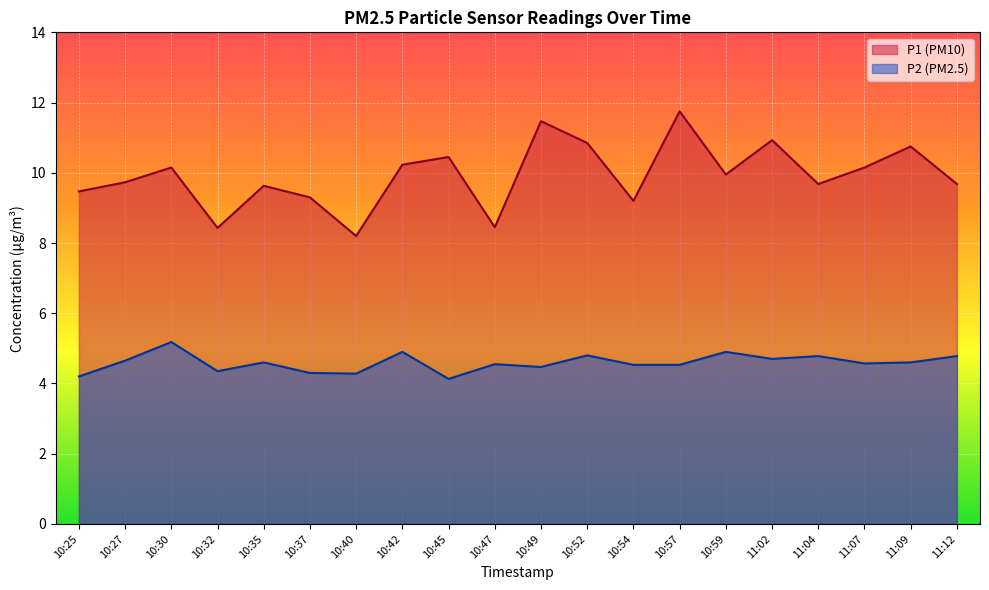

What is the smallest value displayed?

4.1